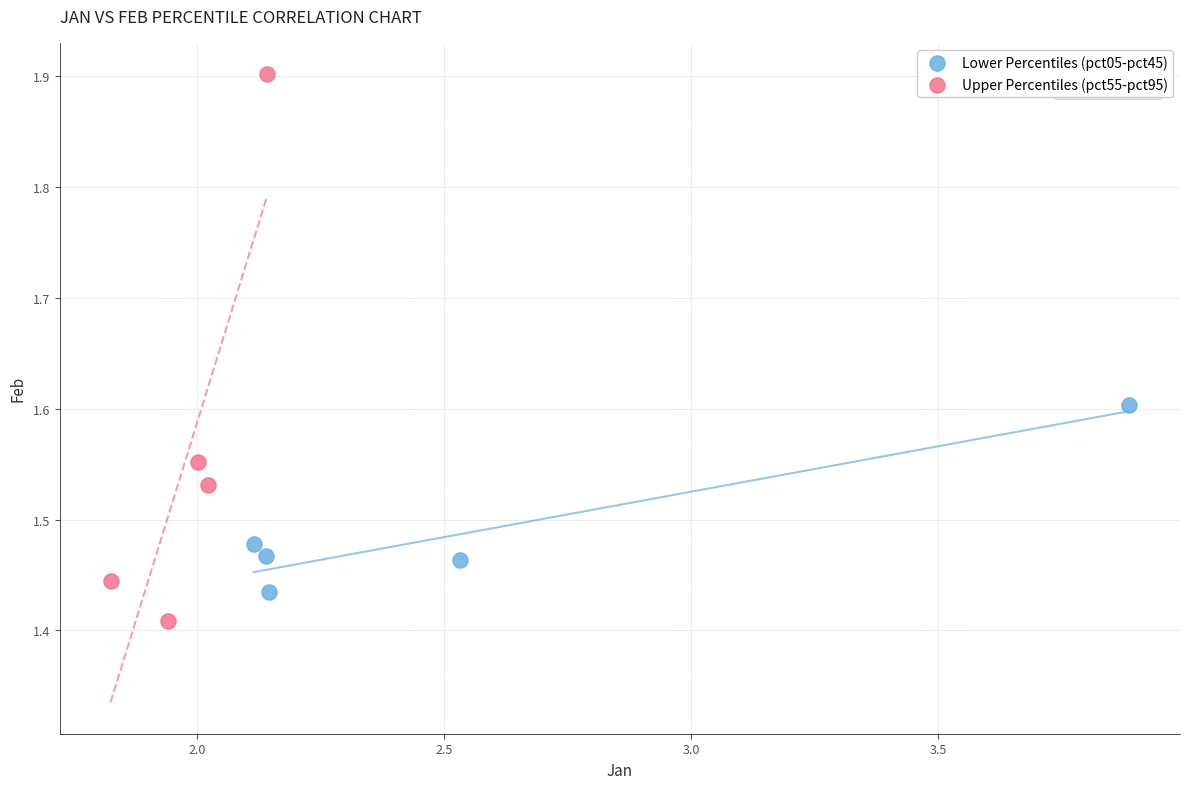

Which series contains the lowest Y value?

Upper Percentiles (pct55-pct95)